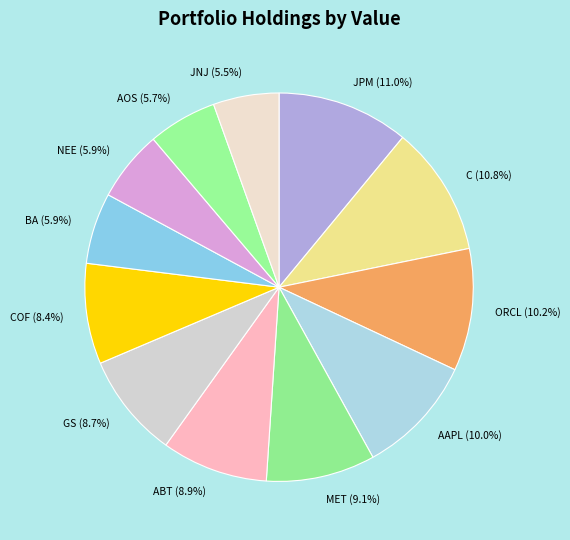

Count the number of slices in the pie.

12